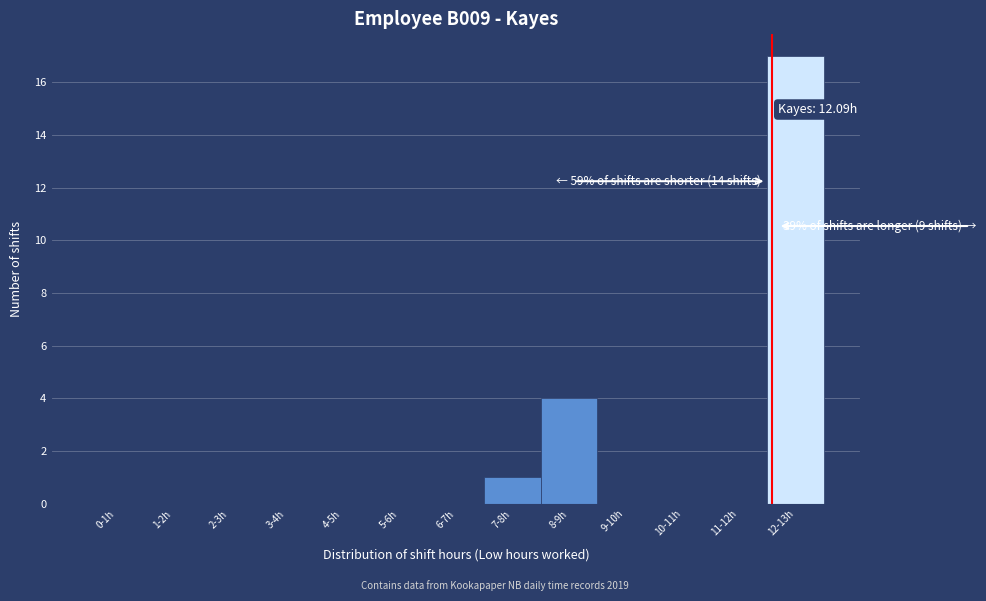

What is the change in value from 8-9h to 12-13h?

+13